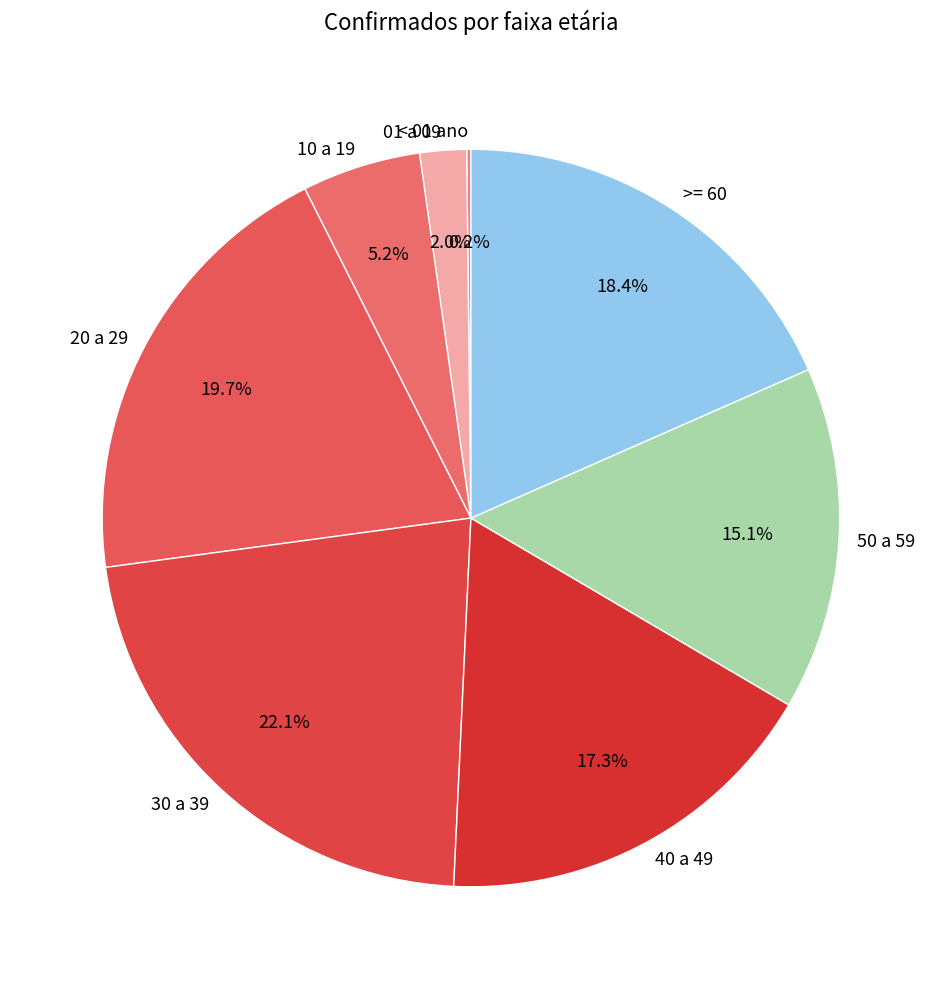

The 50 a 59 slice represents 28% of the pie. True or false?

False